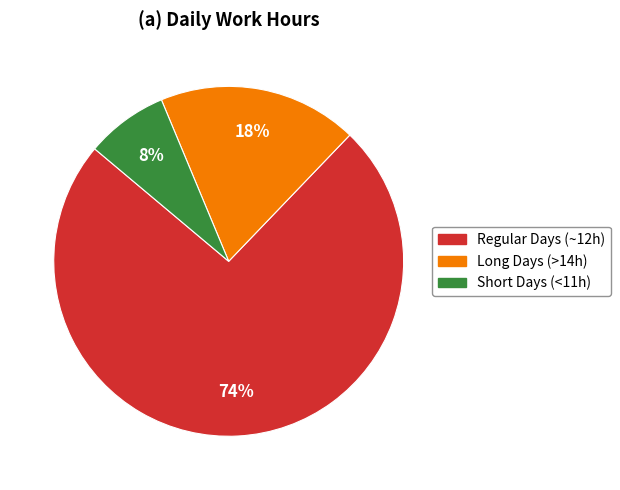

Is there any slice that represents more than half of the pie?

Yes